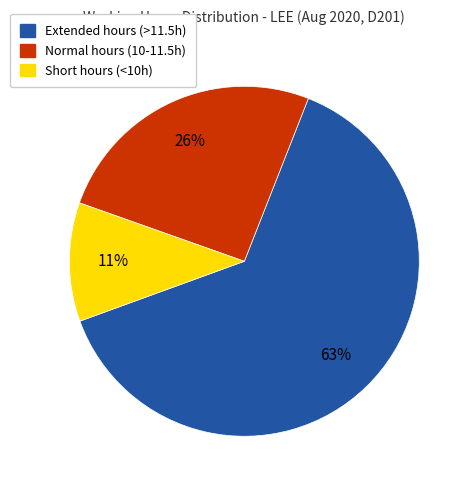

To the nearest percent, what is the average slice percentage?

33%